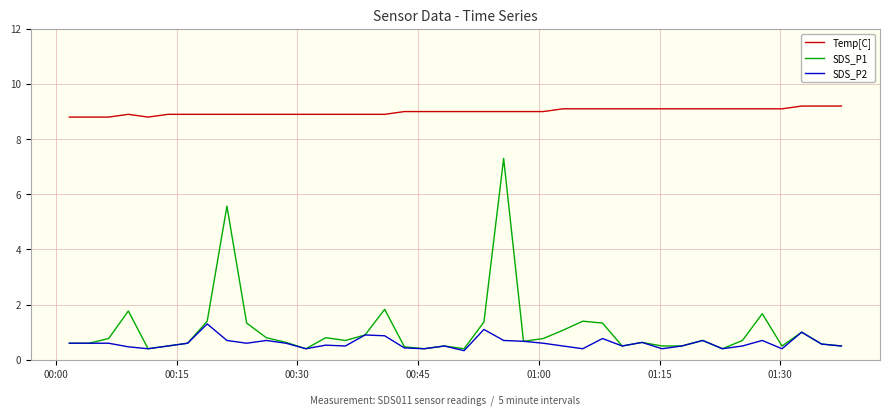

True or false: SDS_P1 and Temp[C] intersect in this chart.

False